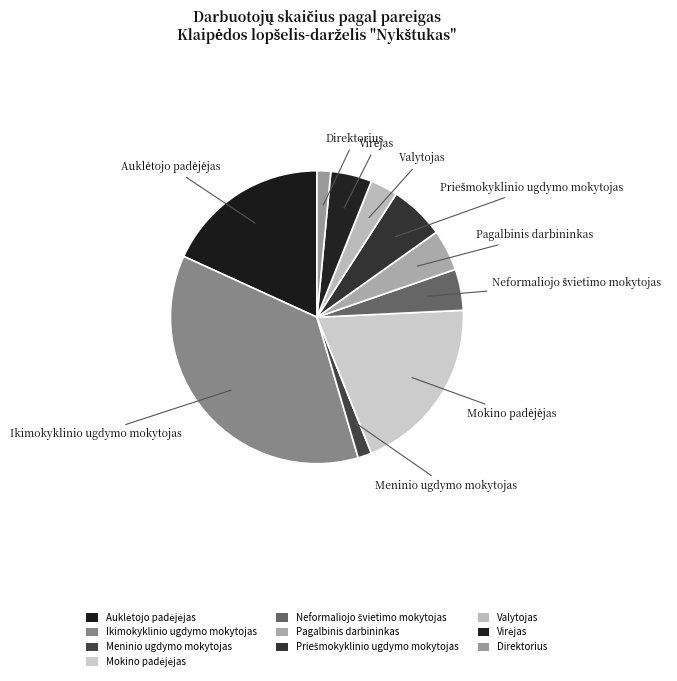

How many slices are in this pie chart?

10